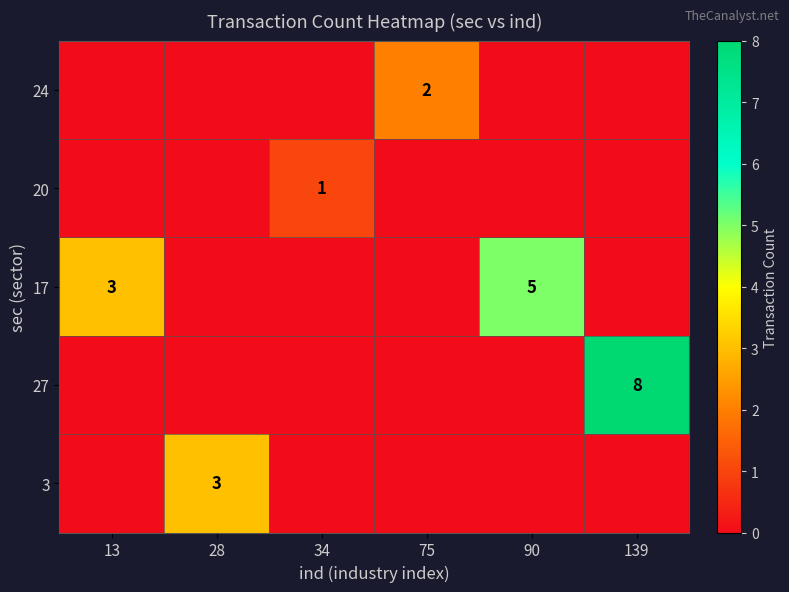

What is the greatest value displayed?

8